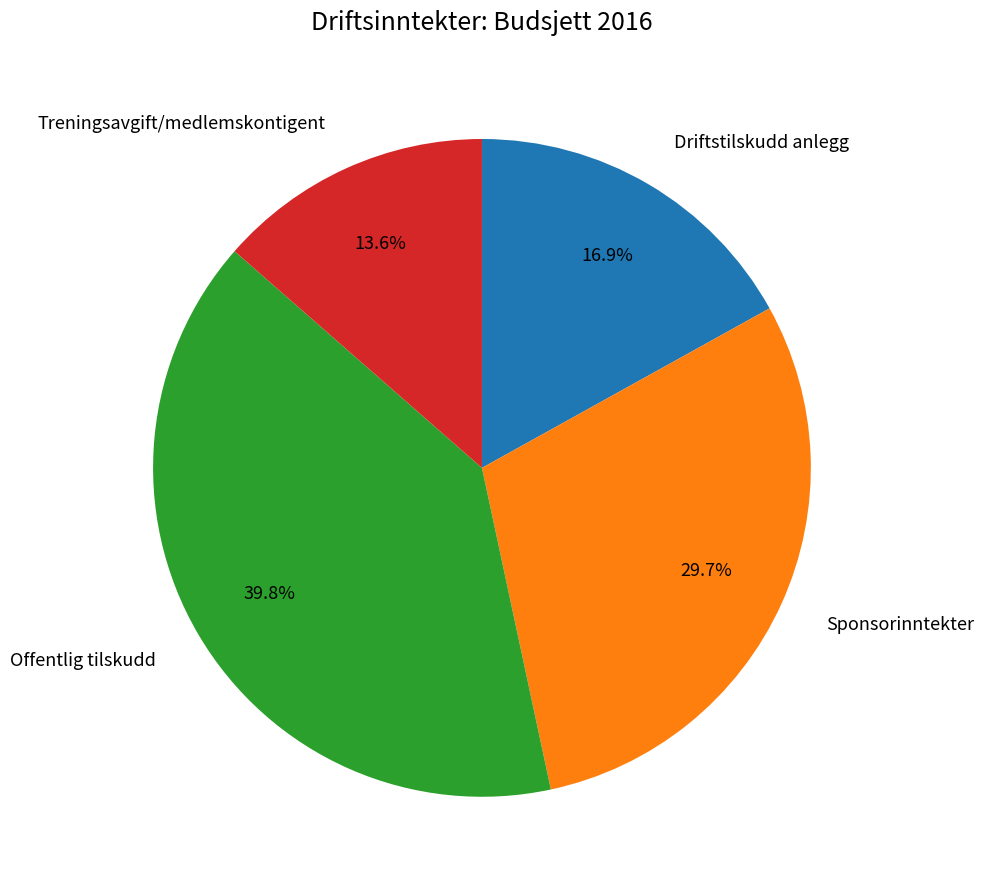

Count the number of slices in the pie.

4